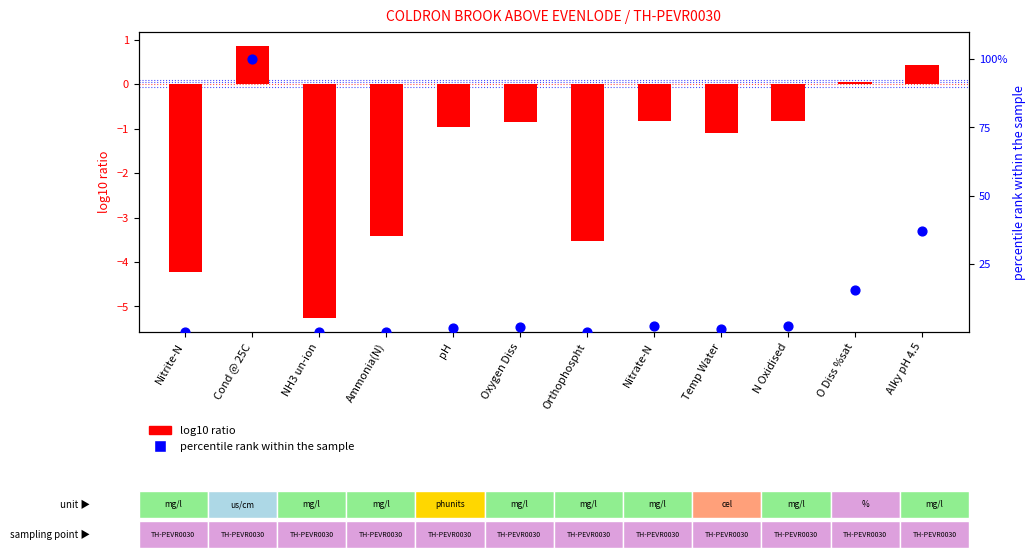

At how many categories does at least one series exceed 97?

1